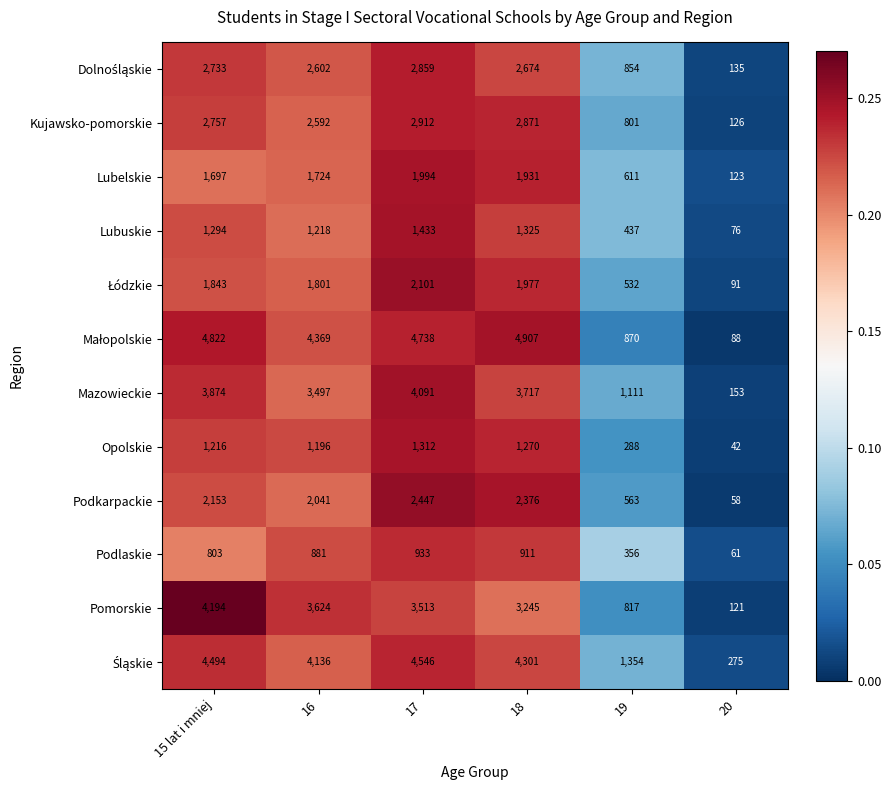

What is the spread (max minus min) of values at 18?

3996